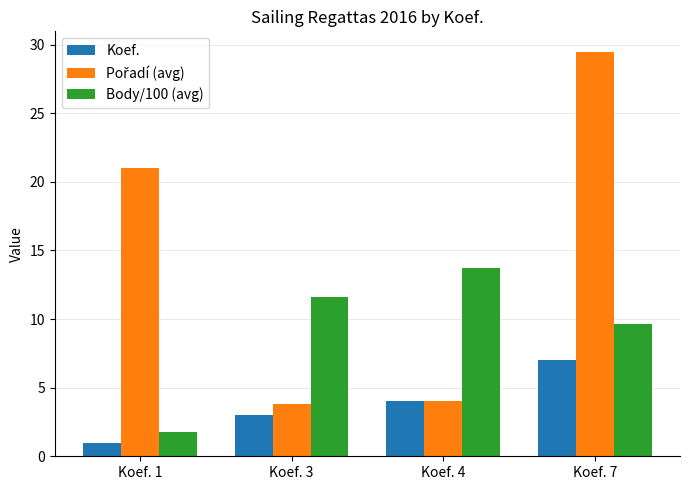

What is the total value across all series at Koef. 4?

21.8